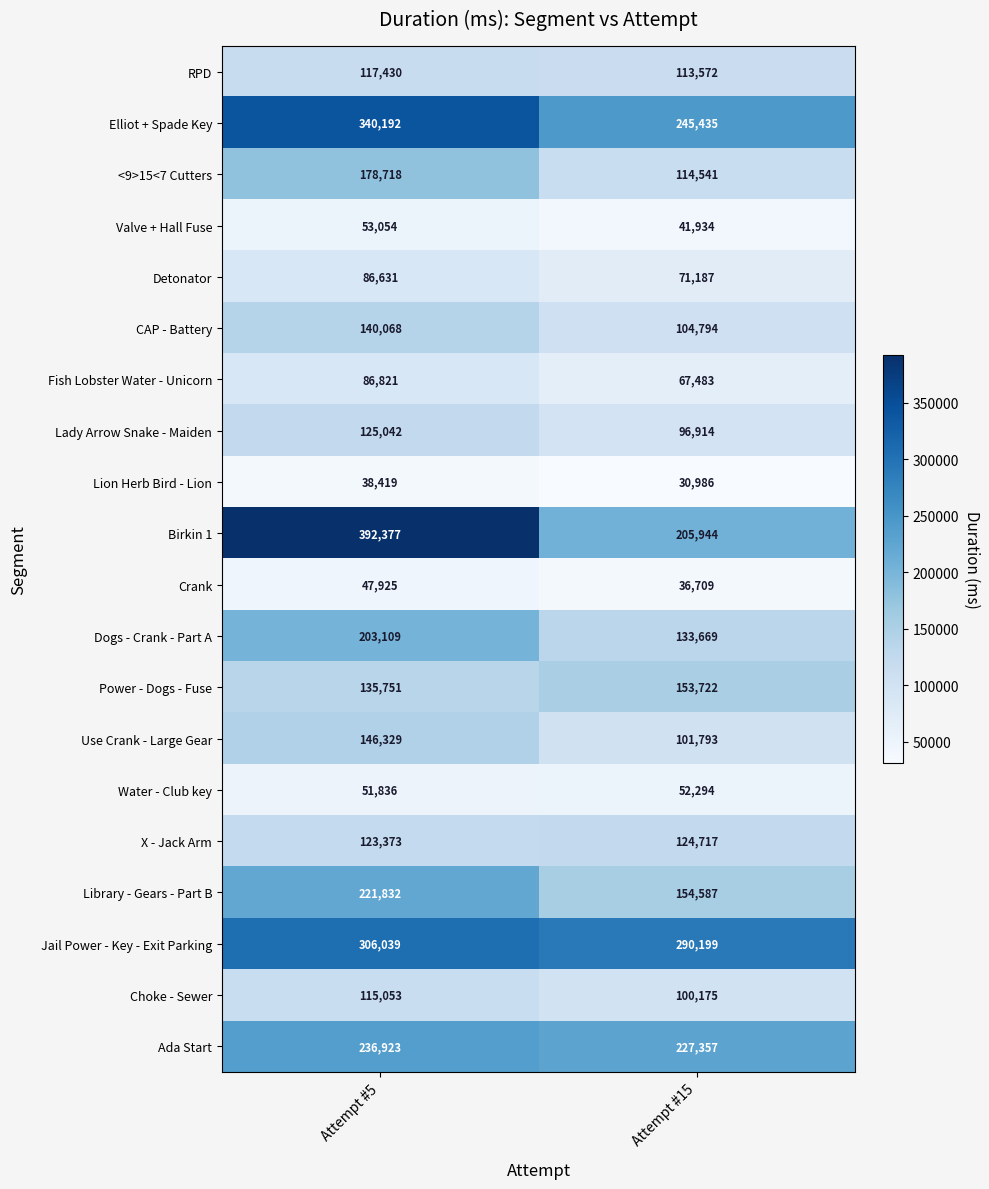

What is the maximum value shown in the chart?

392377